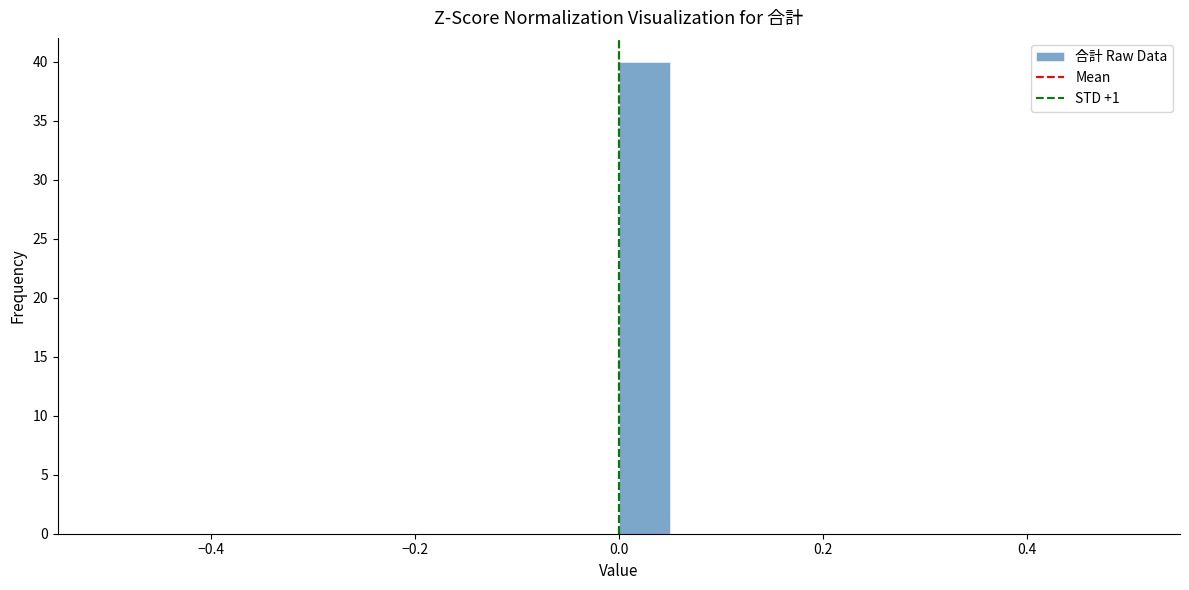

Read against the x-axis, roughly where is the centre of the tallest bar?

0.02